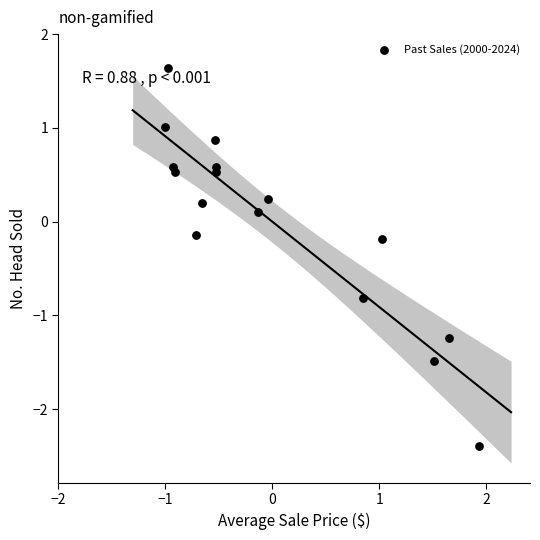

What is the range of Y values (max minus min)?

4.0